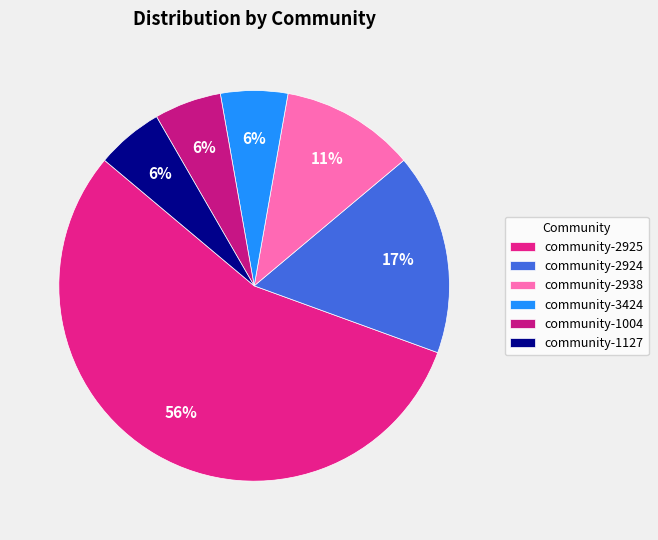

To the nearest percent, what percentage of the pie is community-2924?

17%